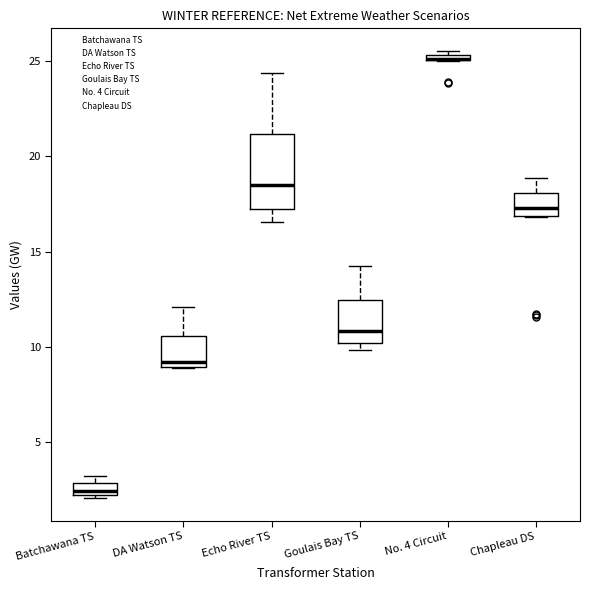

Where does the median line of the box for Batchawana TS sit on the y-axis? The values are not printed on the chart, so give them approximately, as read against the axis.

2.5